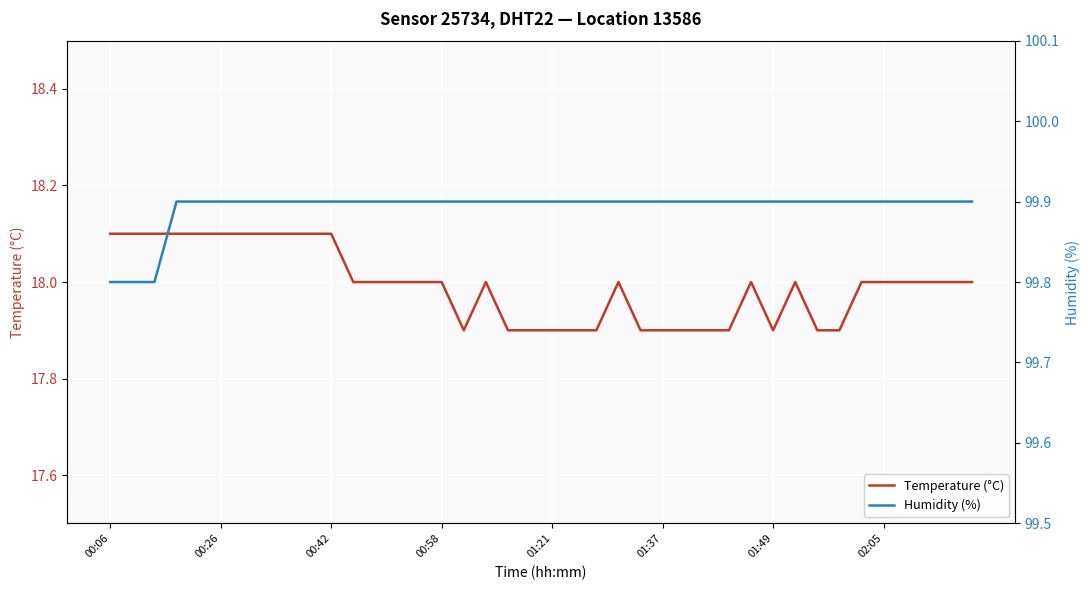

Is it true that Temperature (°C) equals 17.9 at 01:21?

True